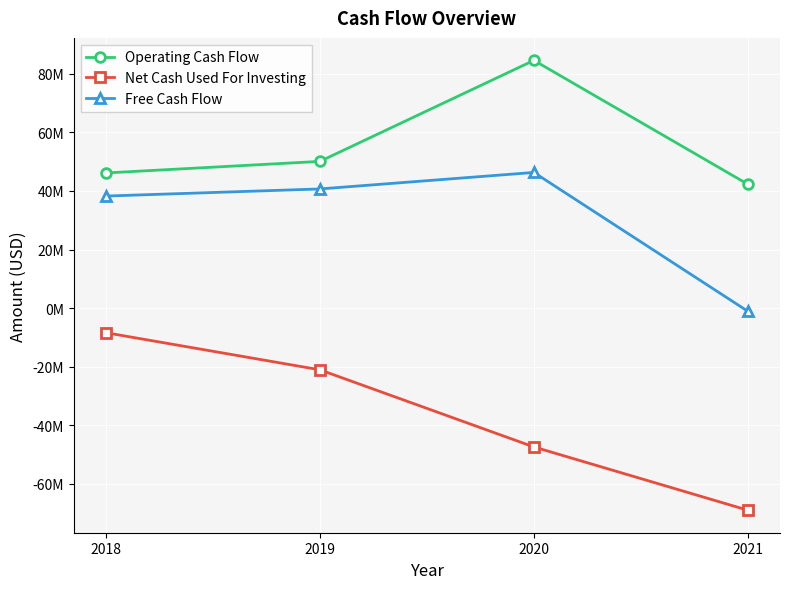

Read the Operating Cash Flow value at 2021.

42281000